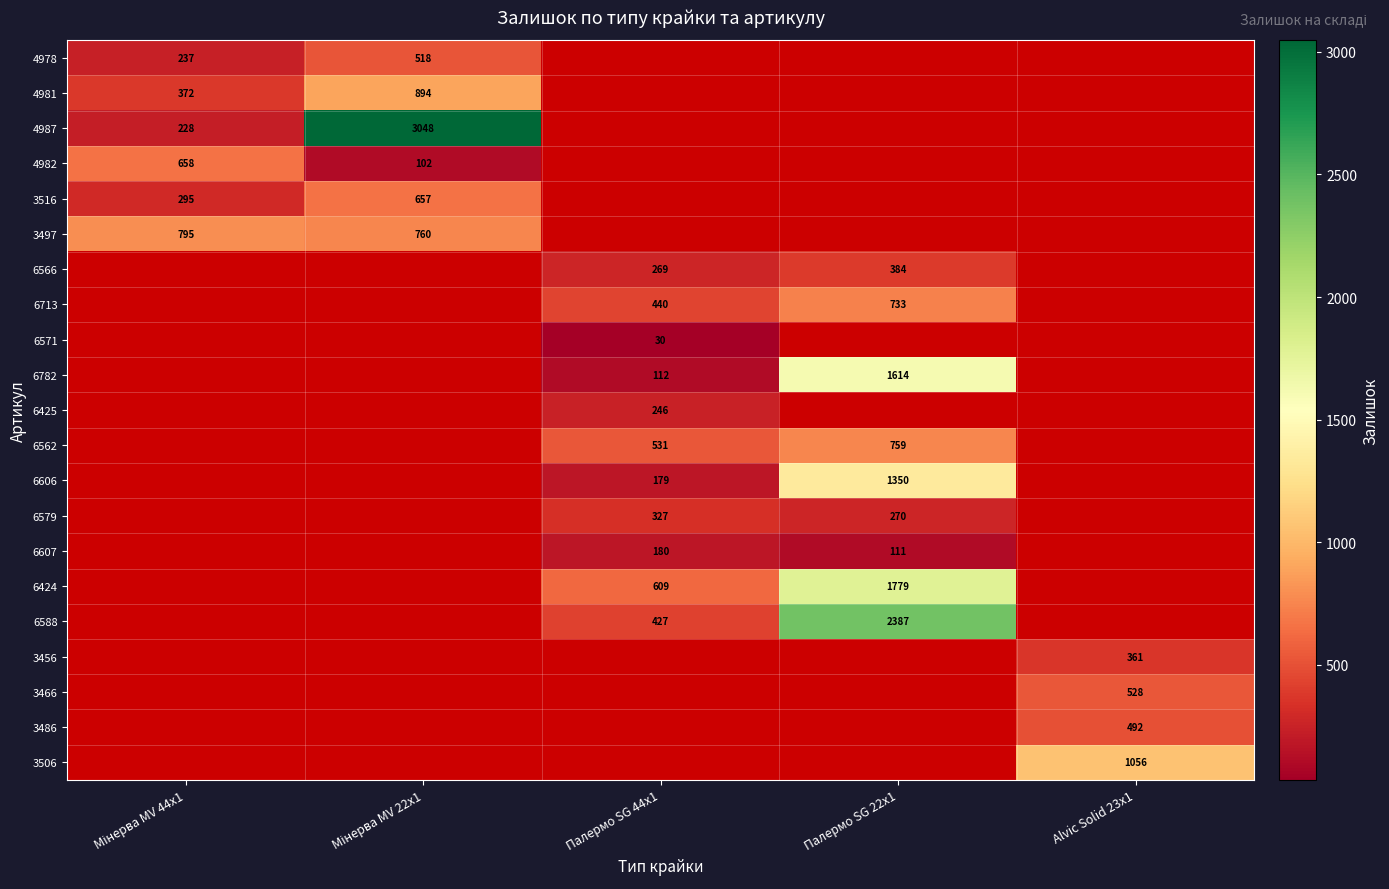

Is it true that 6562 equals 759 at Палермо SG 22x1?

True